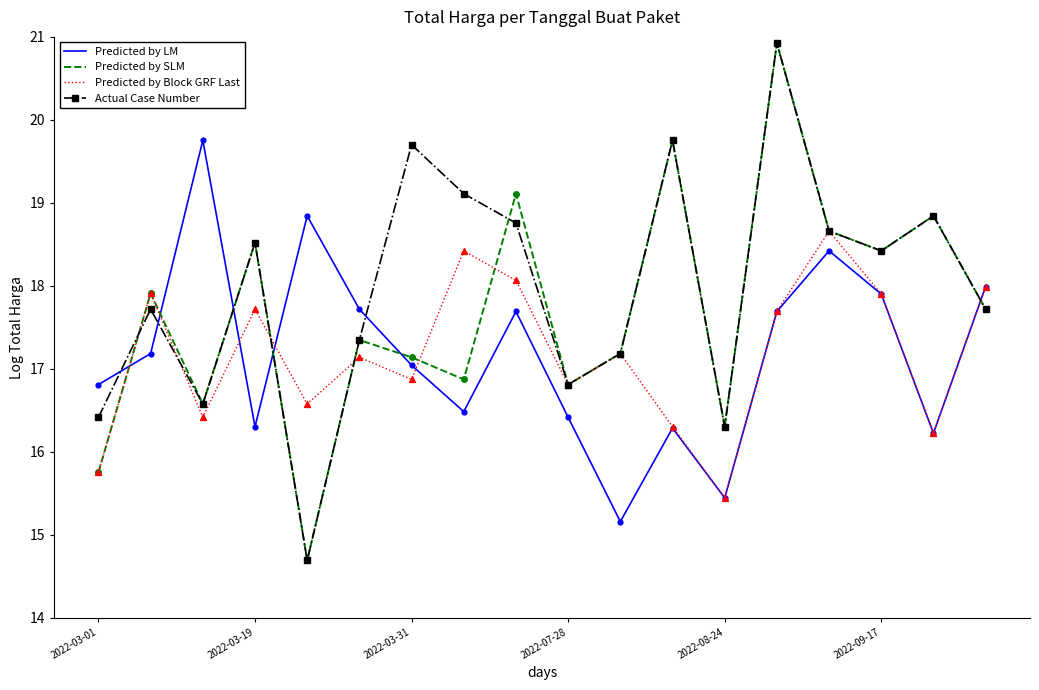

What are all the series names shown in the legend?

Predicted by LM, Predicted by SLM, Predicted by Block GRF Last, Actual Case Number